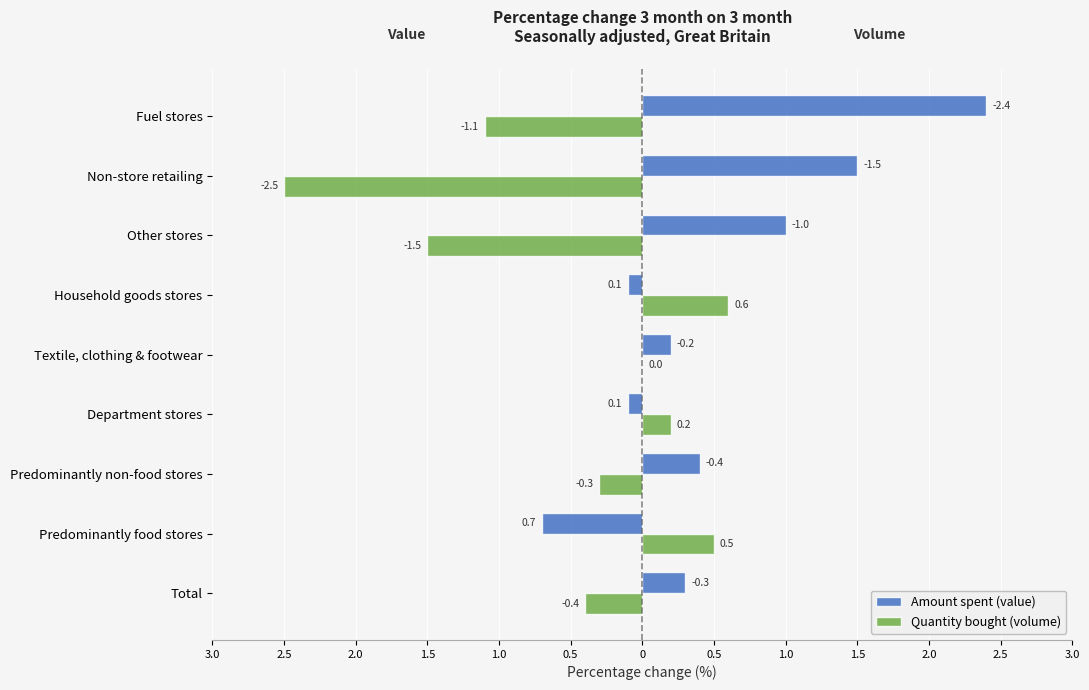

Reading right to left, what are all the values shown in this chart?

Amount spent (value): 2.4	1.5	1.0	-0.1	0.2	-0.1	0.4	-0.7	0.3
Quantity bought (volume): -1.1	-2.5	-1.5	0.6	0.0	0.2	-0.3	0.5	-0.4